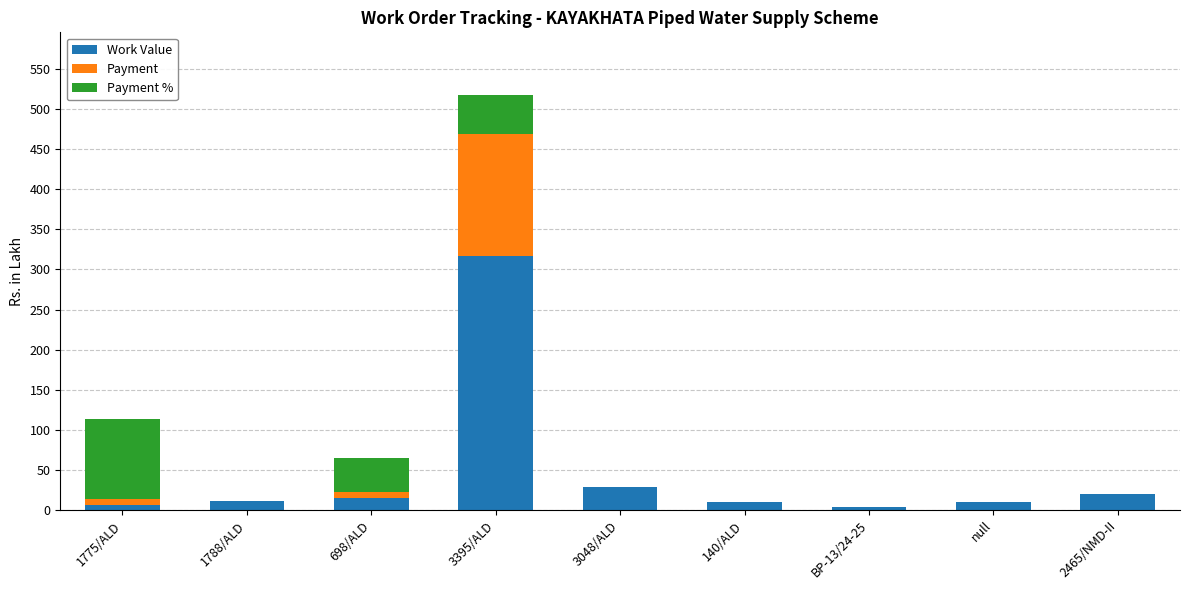

At which category is the sum across all series the highest?

3395/ALD